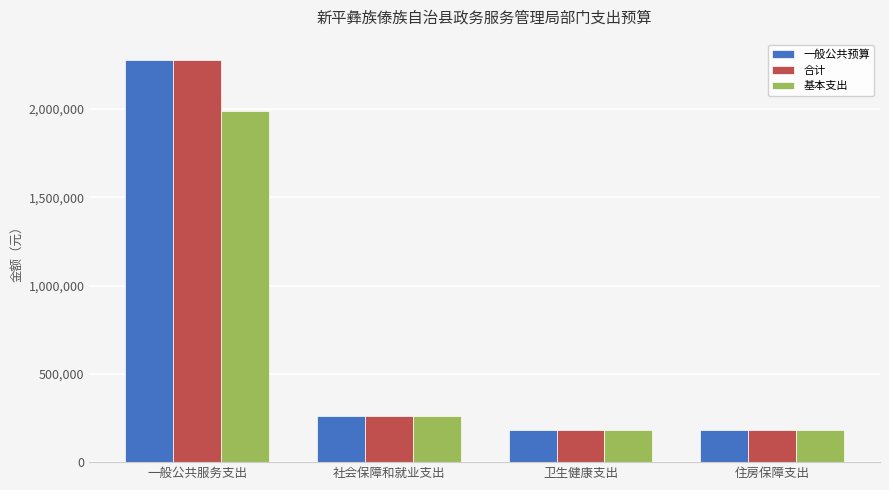

What is the difference between the maximum and minimum values in the 合计 series?

2100024.9